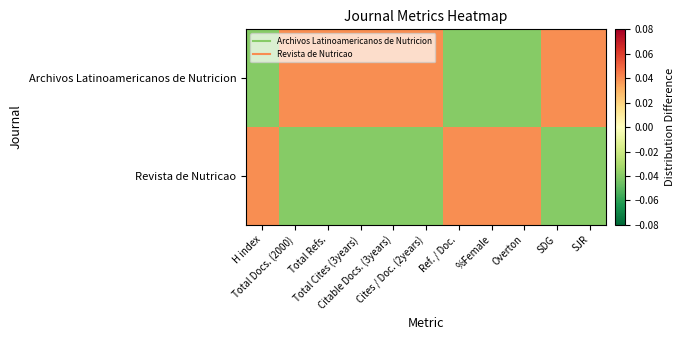

Reading left to right, extract all data points from this chart.

Archivos Latinoamericanos de Nutricion: H index=-0.0	Total Docs. (2000)=0.0	Total Refs.=0.0	Total Cites (3years)=0.0	Citable Docs. (3years)=0.0	Cites / Doc. (2years)=0.0	Ref. / Doc.=-0.0	%Female=-0.0	Overton=-0.0	SDG=0.0	SJR=0.0
Revista de Nutricao: H index=0.0	Total Docs. (2000)=-0.0	Total Refs.=-0.0	Total Cites (3years)=-0.0	Citable Docs. (3years)=-0.0	Cites / Doc. (2years)=-0.0	Ref. / Doc.=0.0	%Female=0.0	Overton=0.0	SDG=-0.0	SJR=-0.0